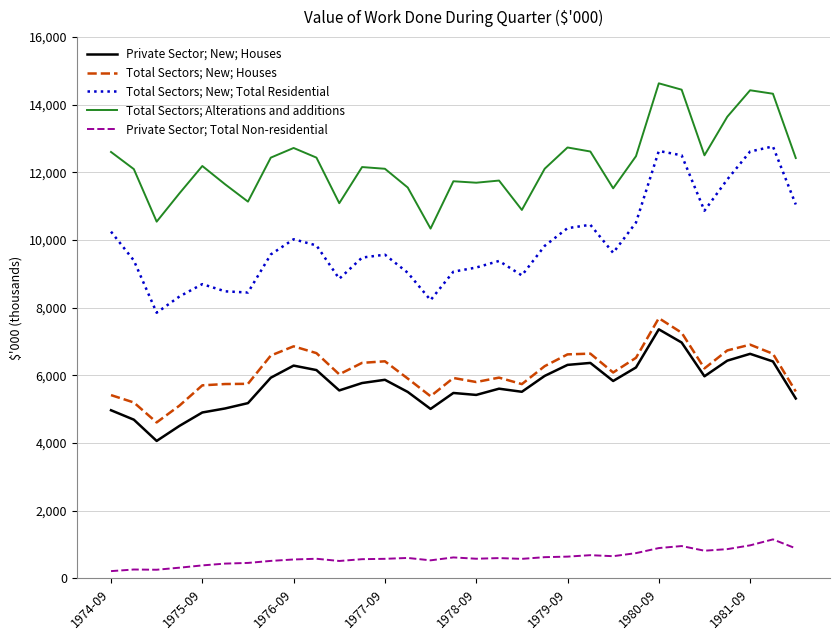

Which series has the widest spread of values?

Total Sectors; New; Total Residential